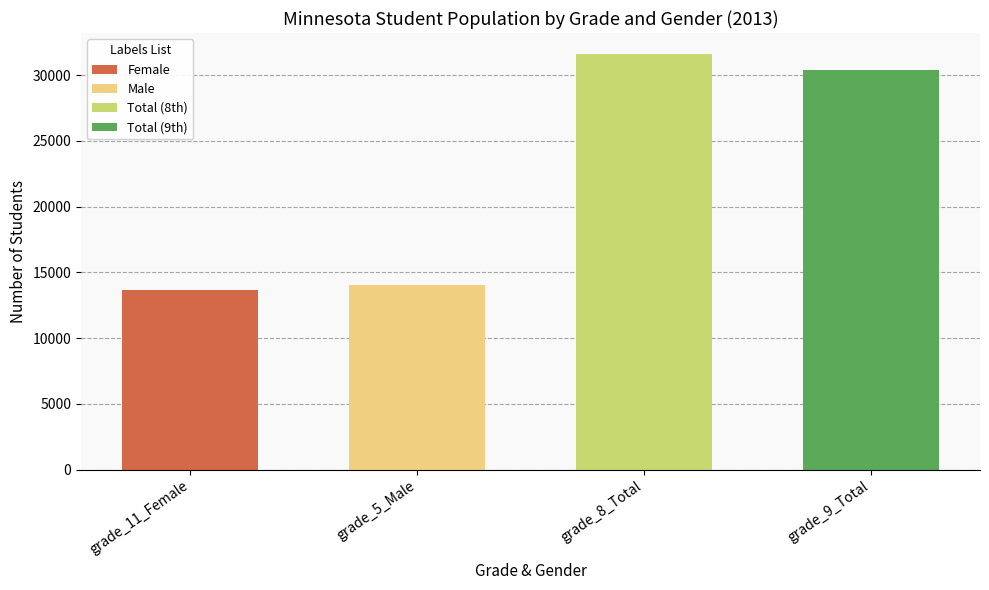

At which category is the sum across all series the highest?

8th